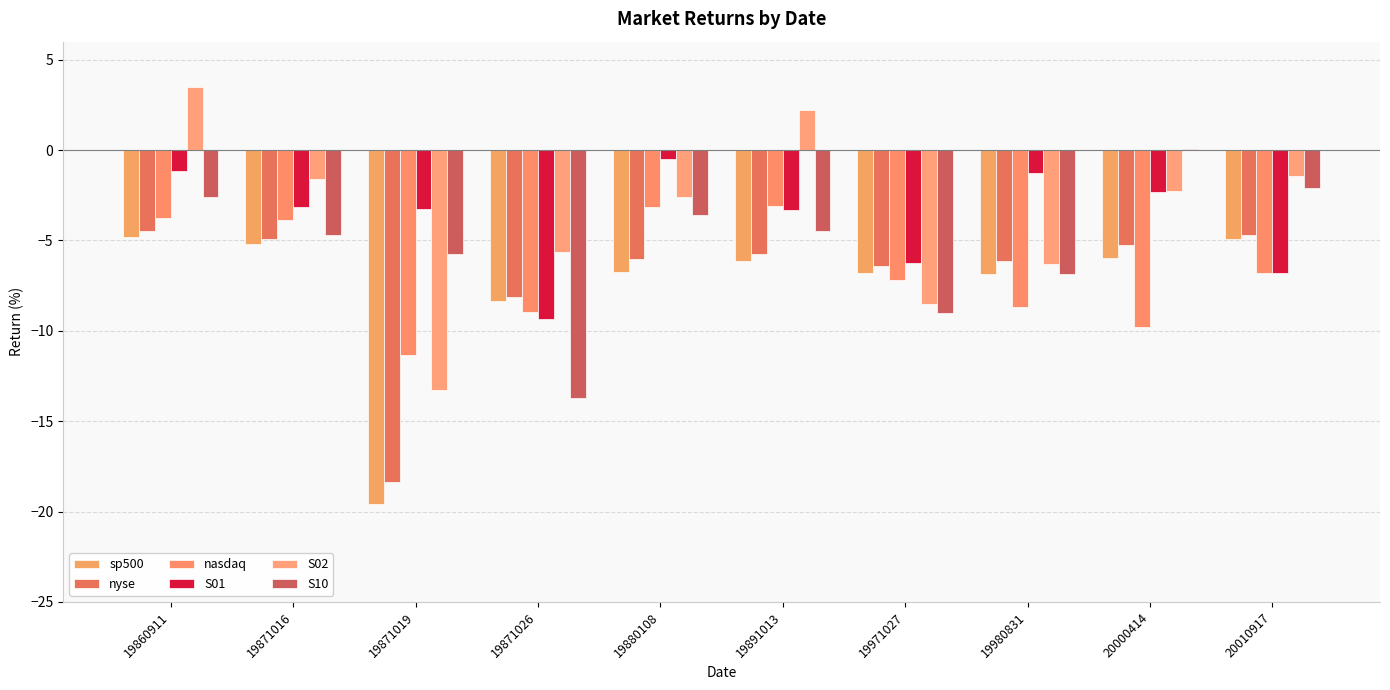

Which label corresponds to the largest value in the chart?

19860911